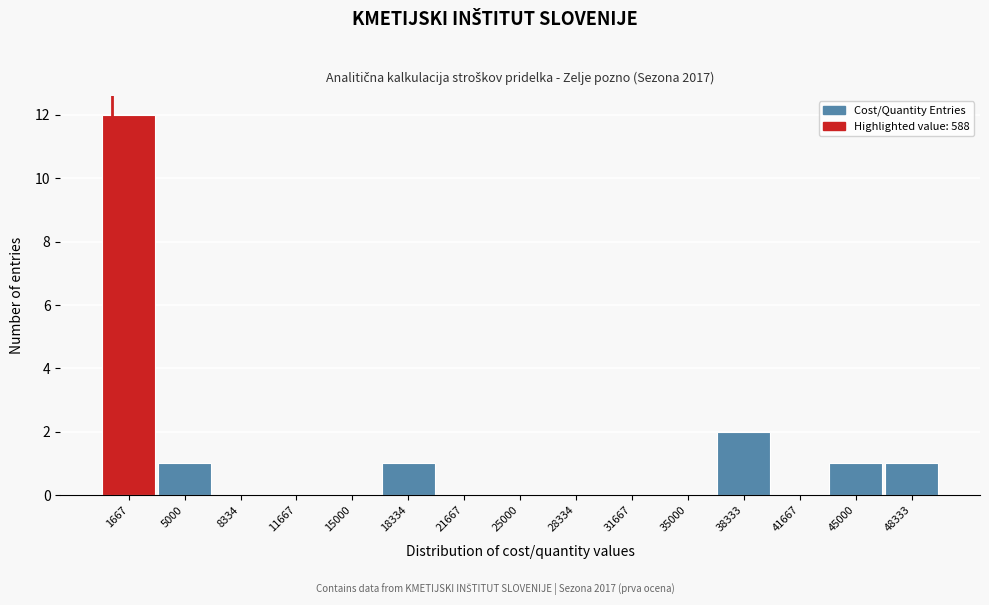

Reading left to right, list every bar in this chart as the range it spans on the x-axis followed by its height. Neither the bar edges nor the heights are printed on the chart, so give them approximately, as read against the axes.

0 to 3500: 12
3500 to 6500: 1
6500 to 10000: 0
10000 to 13500: 0
13500 to 16500: 0
16500 to 20000: 1
20000 to 23500: 0
23500 to 26500: 0
26500 to 30000: 0
30000 to 33500: 0
33500 to 36500: 0
36500 to 40000: 2
40000 to 43500: 0
43500 to 46500: 1
46500 to 50000: 1